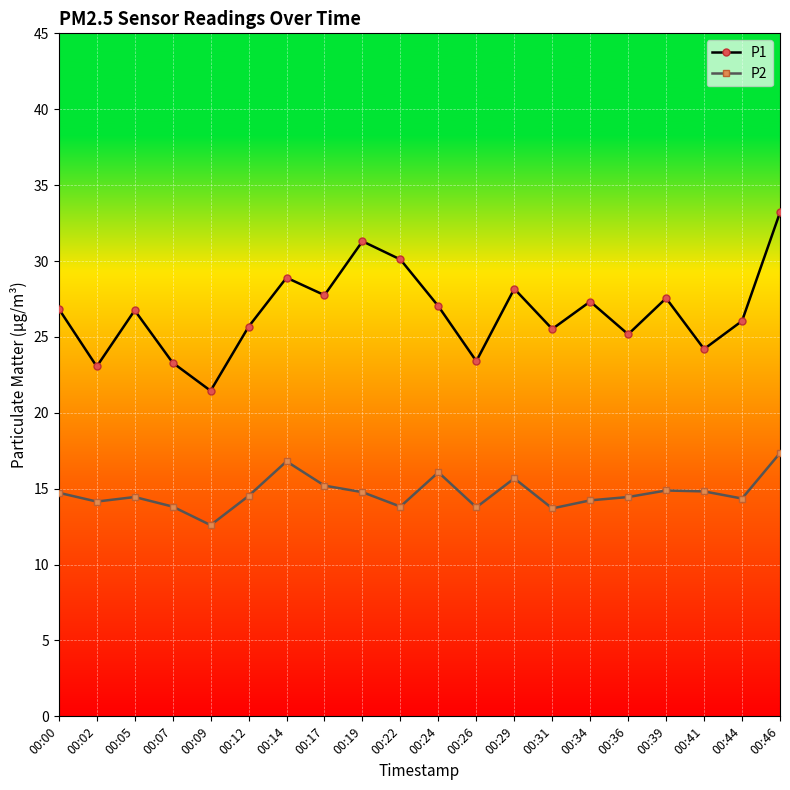

List the series in order of their peak value, highest first.

P1, P2